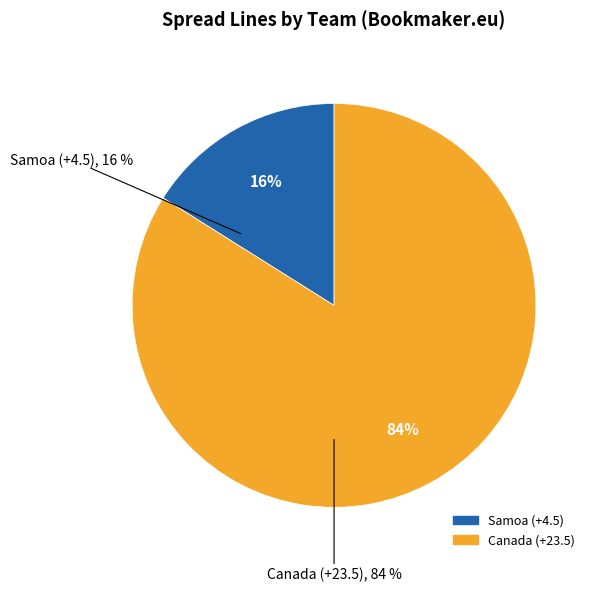

Which slice represents more than half of the pie?

Canada (+23.5)